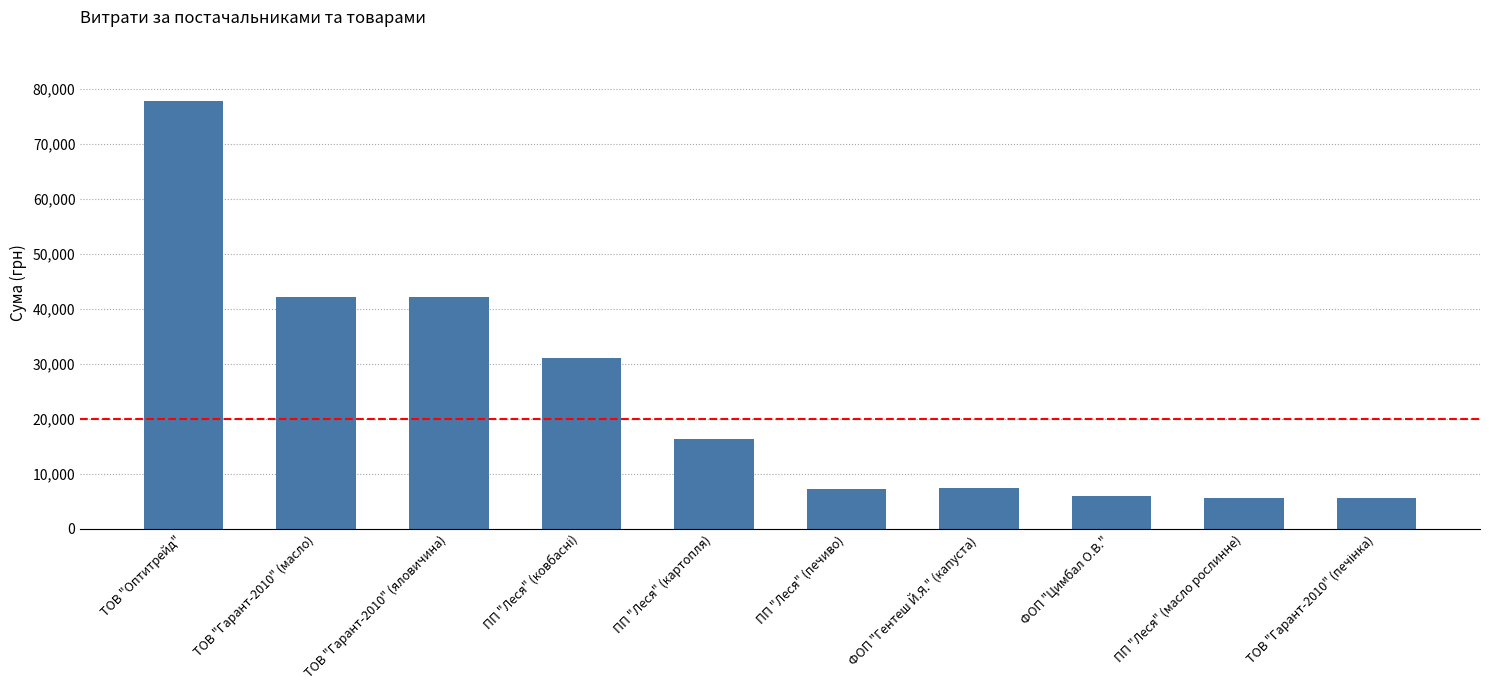

Does the chart contain stacked bars?

No